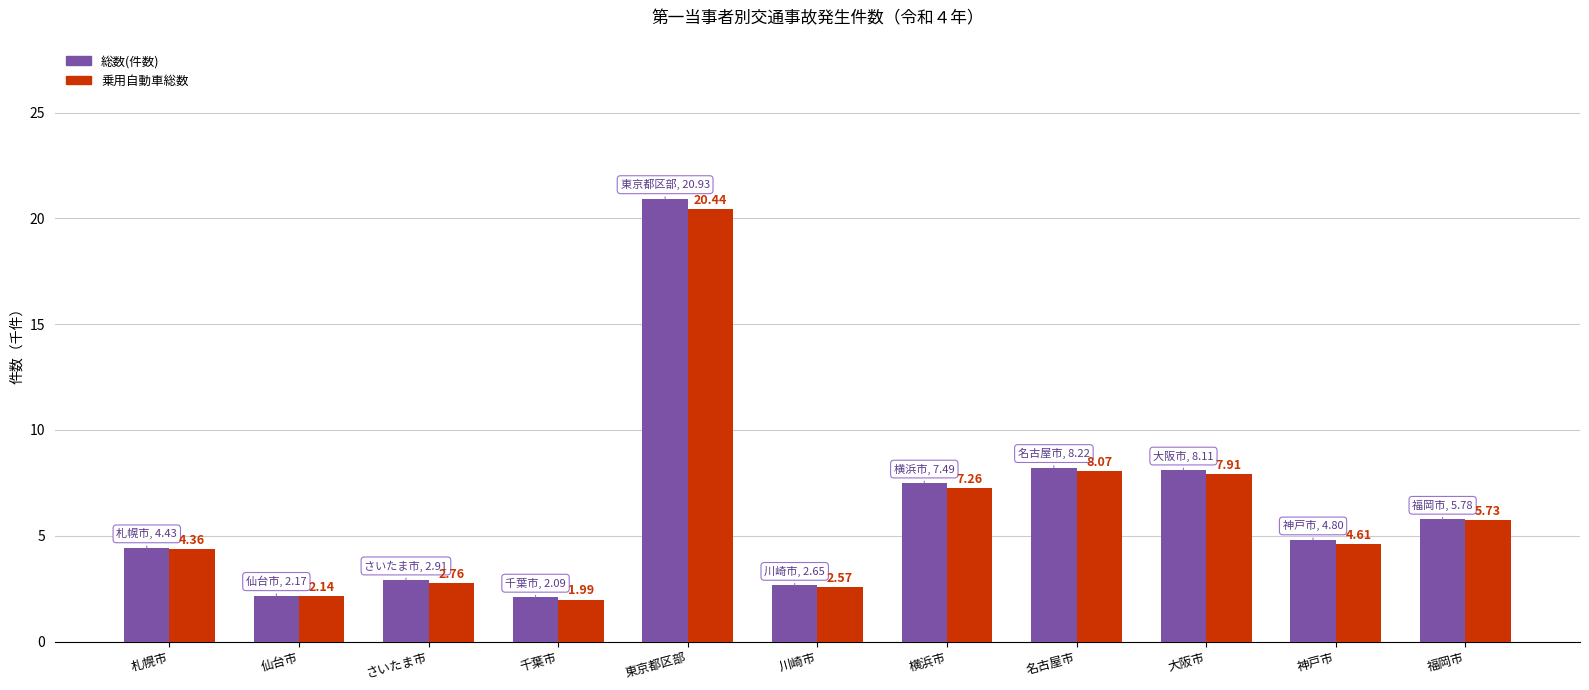

The 乗用自動車総数 series shows 12.6 at 名古屋市. True or false?

False